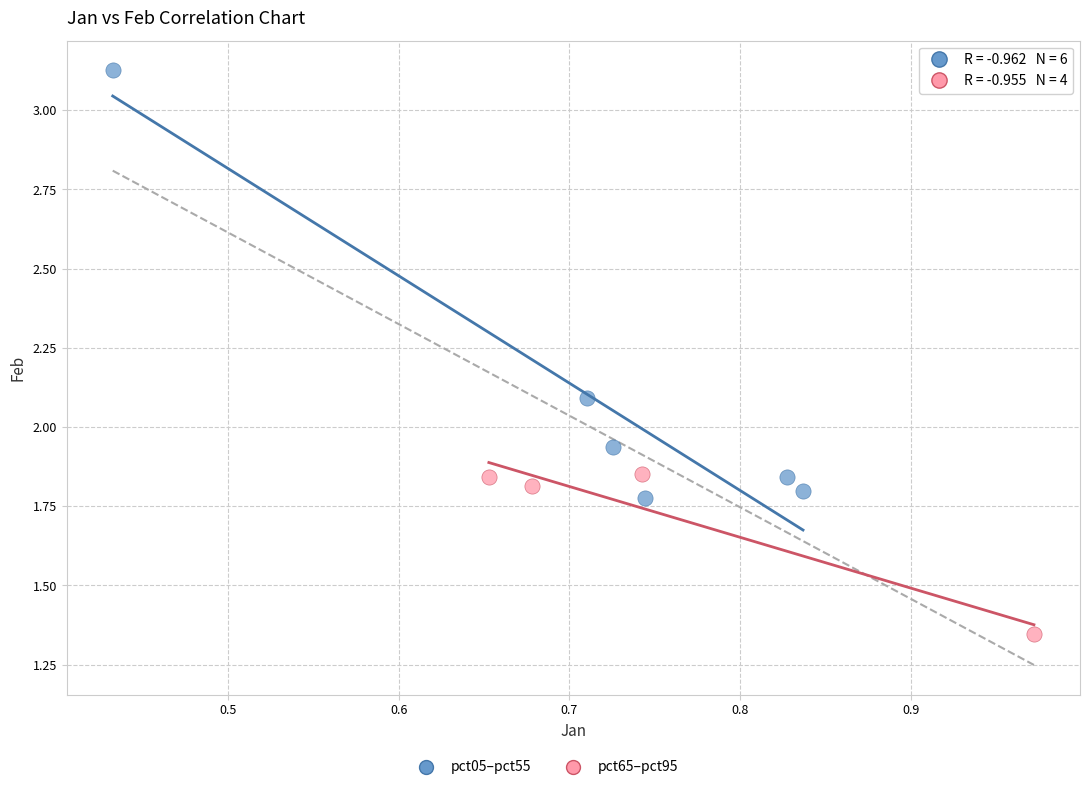

Which series contains the highest Y value?

pct05–pct55